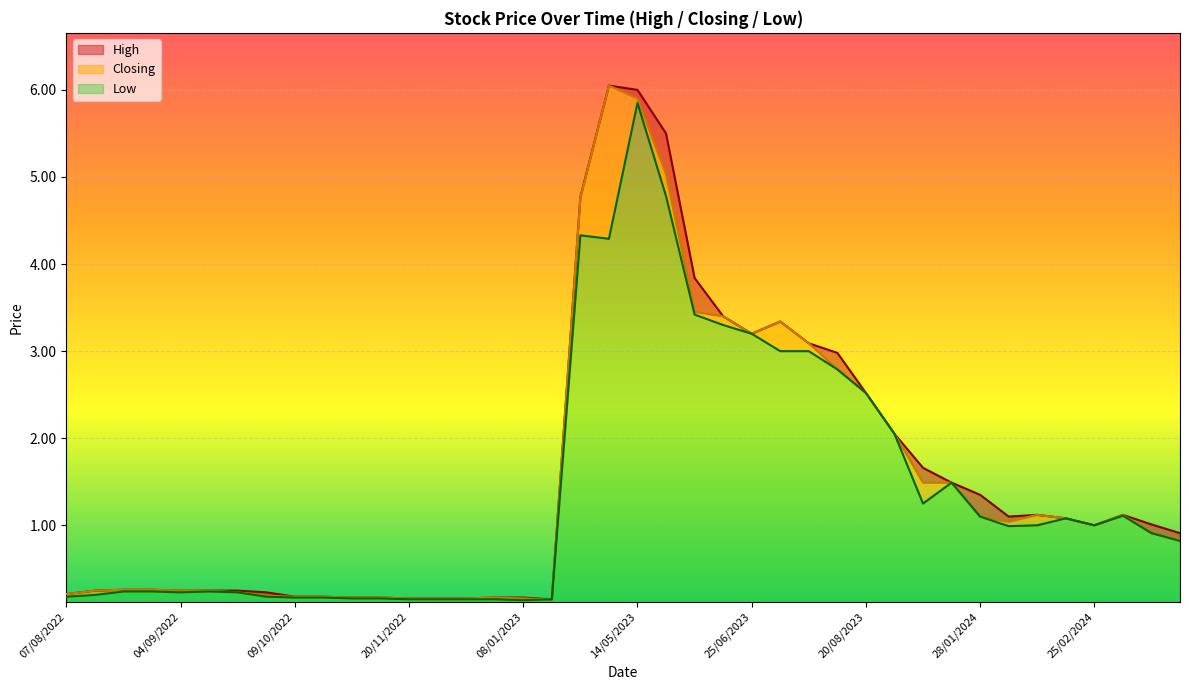

Which series has the largest range (max minus min)?

High